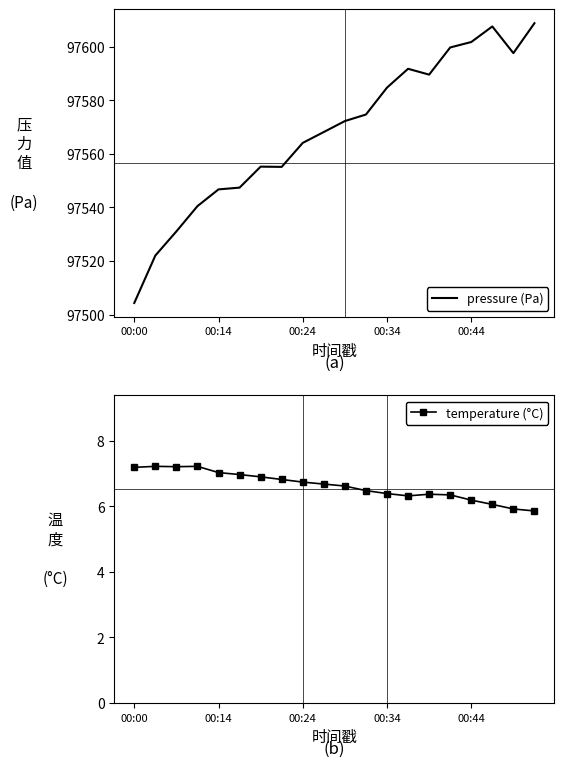

How many values in the pressure (Pa) series are below 97572?

10